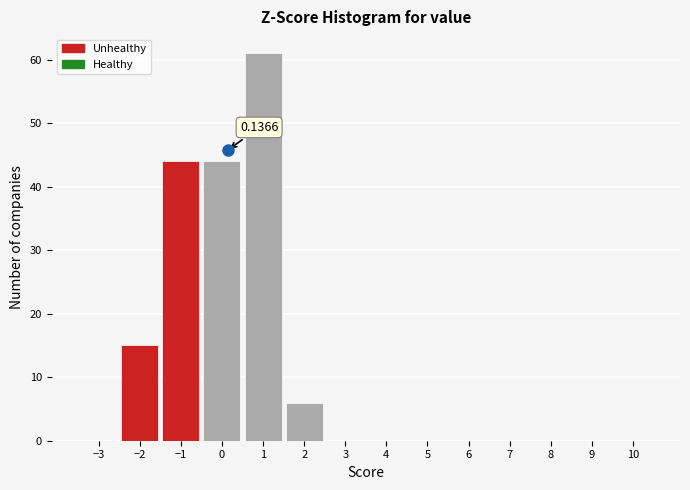

Over which range of the x-axis is the bar tallest?

0.5 to 1.5